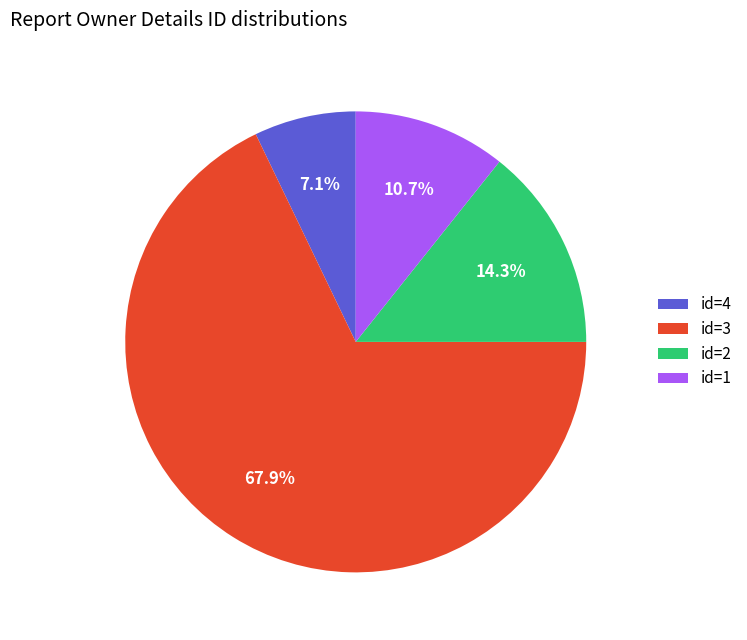

Rank the categories by value from highest to lowest.

id=3, id=2, id=1, id=4